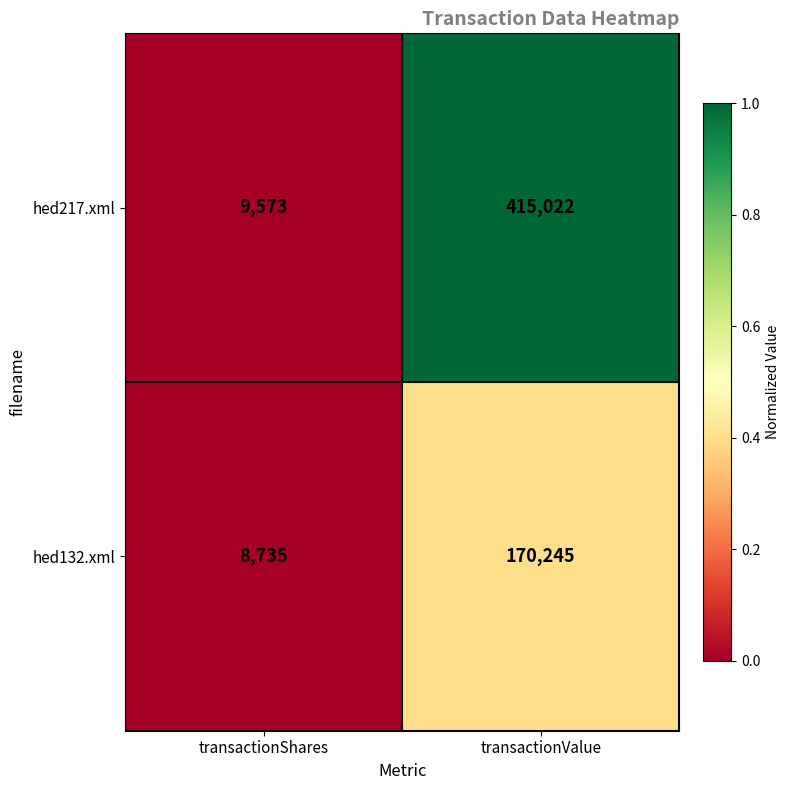

Which category has the highest value across all series?

transactionValue